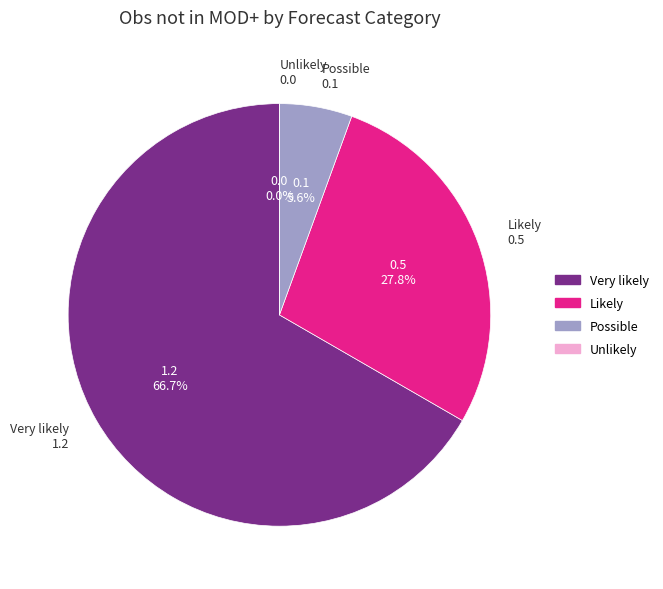

Combined, do Possible and Unlikely account for over 50%?

No